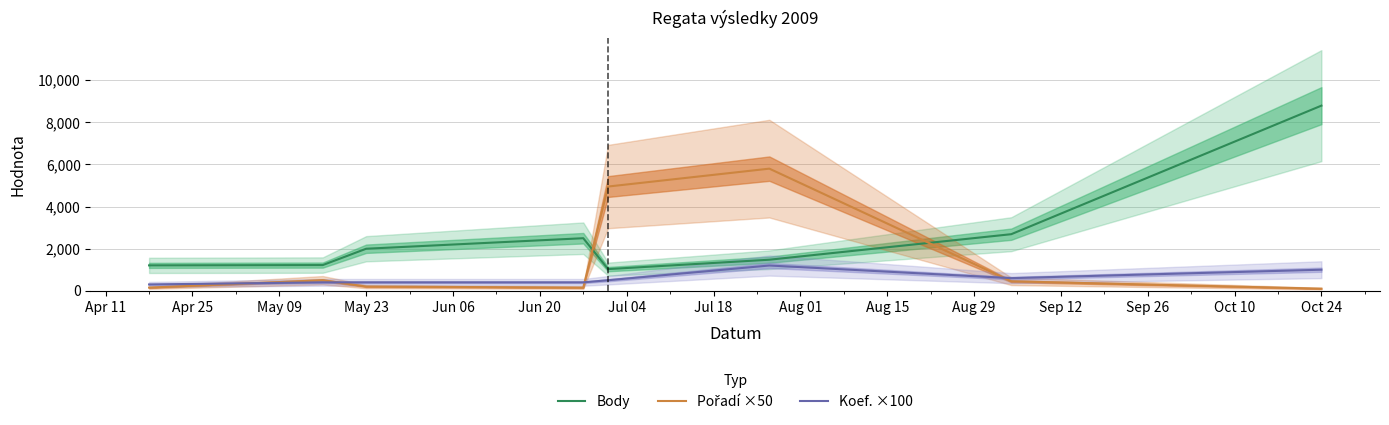

At which label does Body reach its peak?

Oct 24